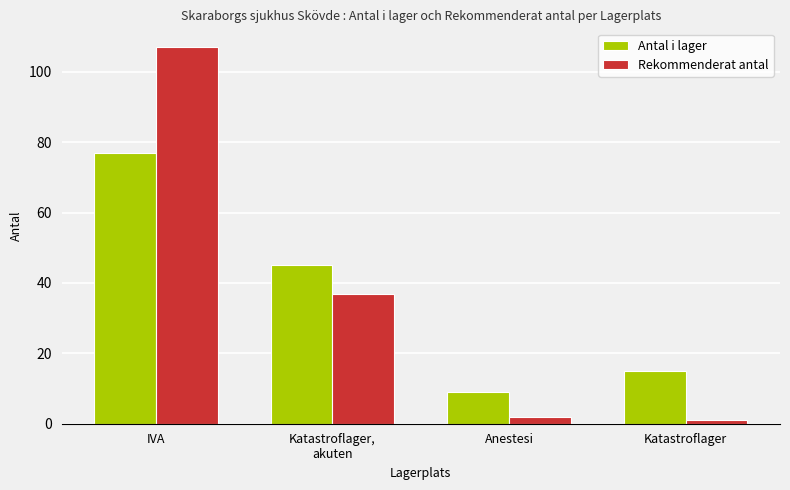

What is the maximum value for Antal i lager?

77